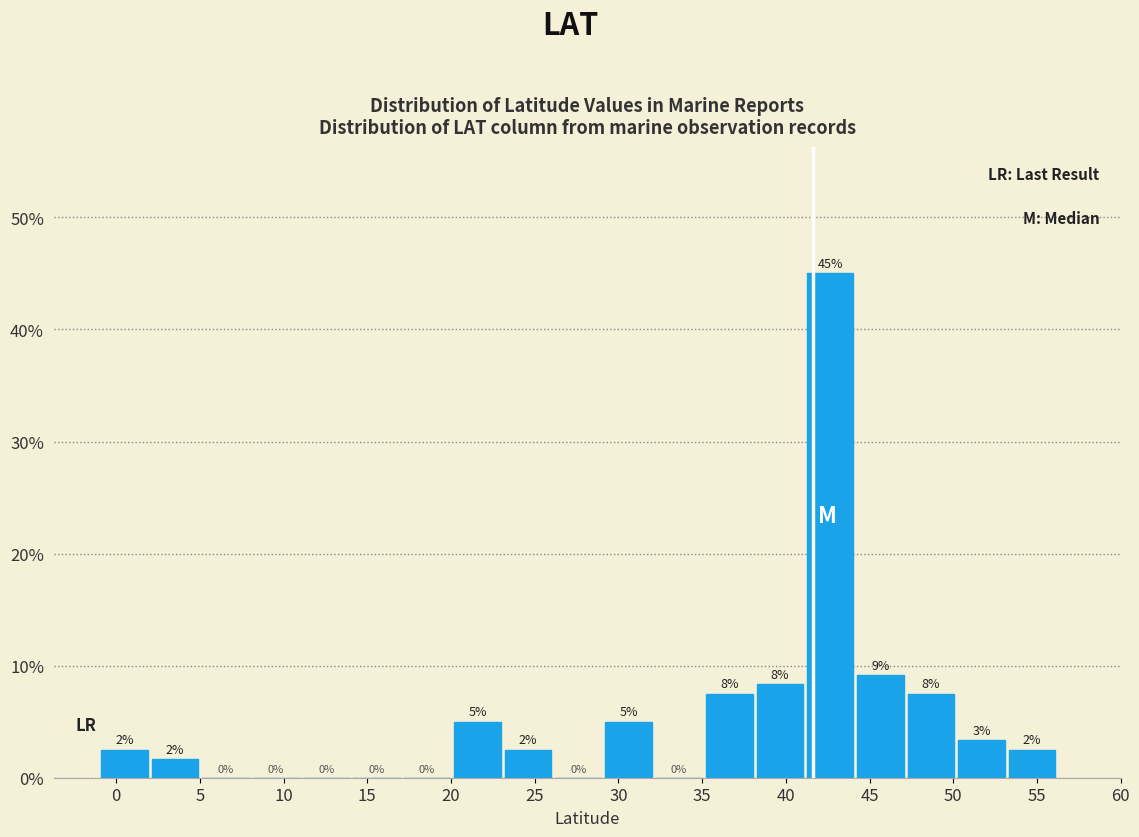

Which range on the x-axis has the tallest bar?

41 to 44